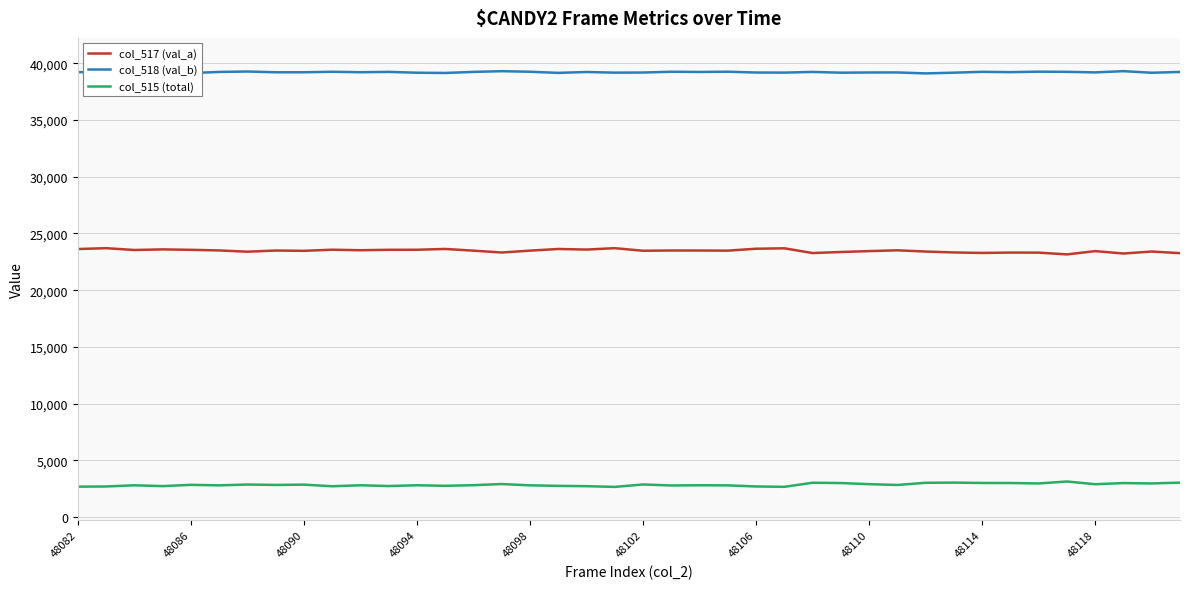

Does the chart display data point markers on the line(s)?

No